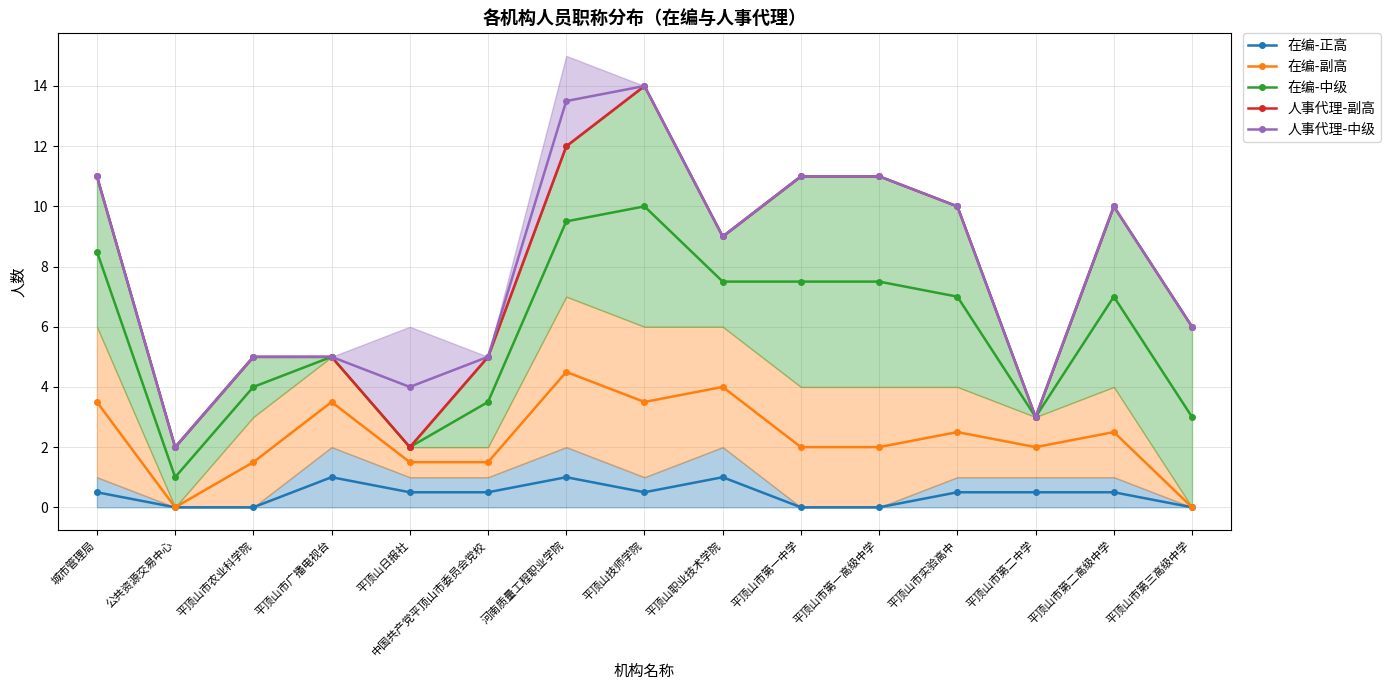

Does the chart have visible grid lines?

Yes